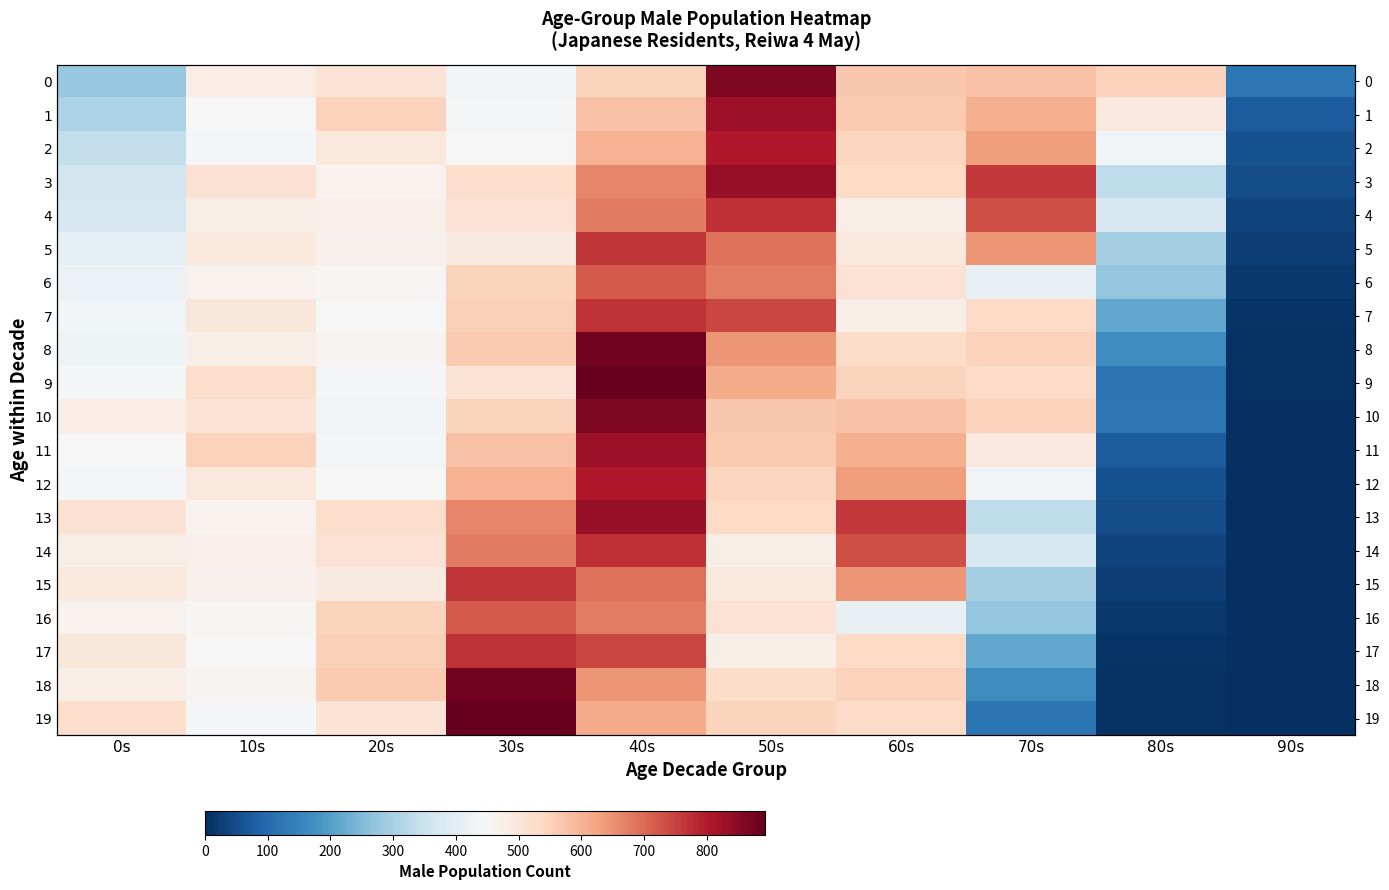

Which series has the widest spread of values?

19